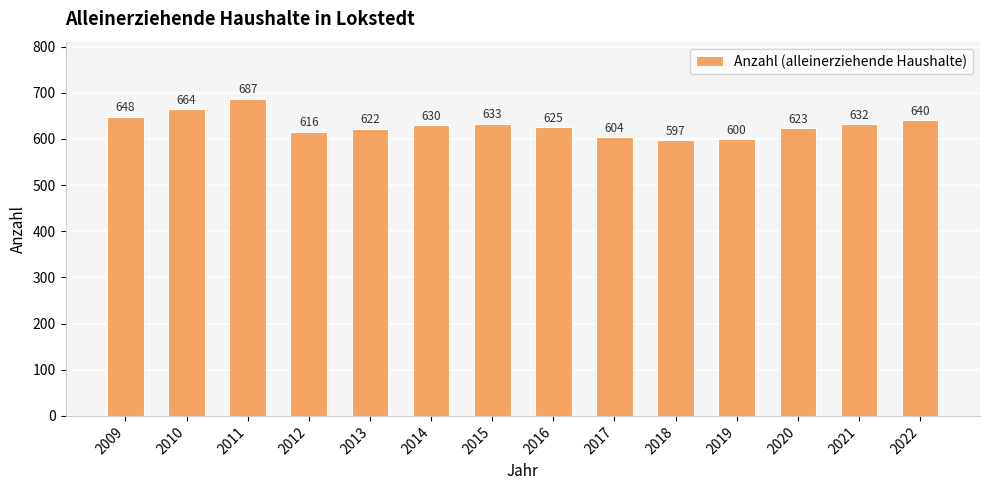

Reading left to right, what are all the values shown in this chart?

2009=648	2010=664	2011=687	2012=616	2013=622	2014=630	2015=633	2016=625	2017=604	2018=597	2019=600	2020=623	2021=632	2022=640